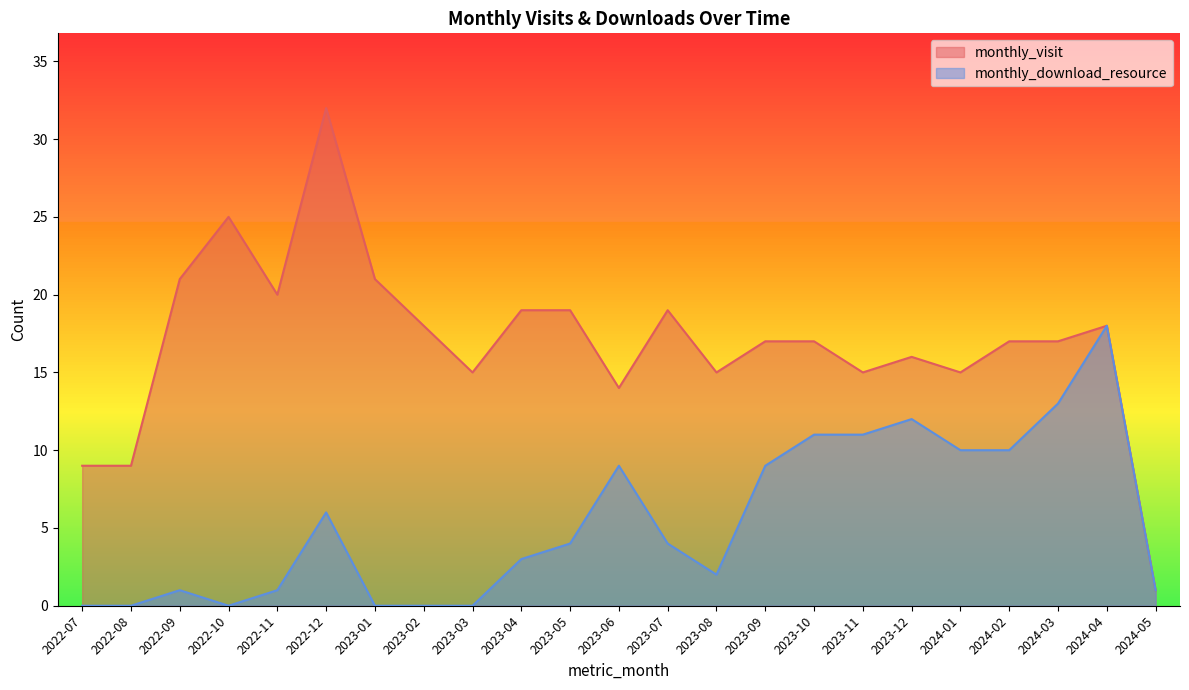

Which series has the largest range (max minus min)?

monthly_visit